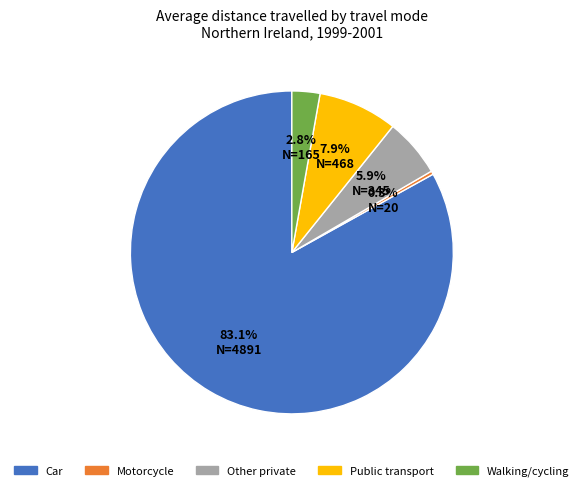

What is the majority slice?

Car